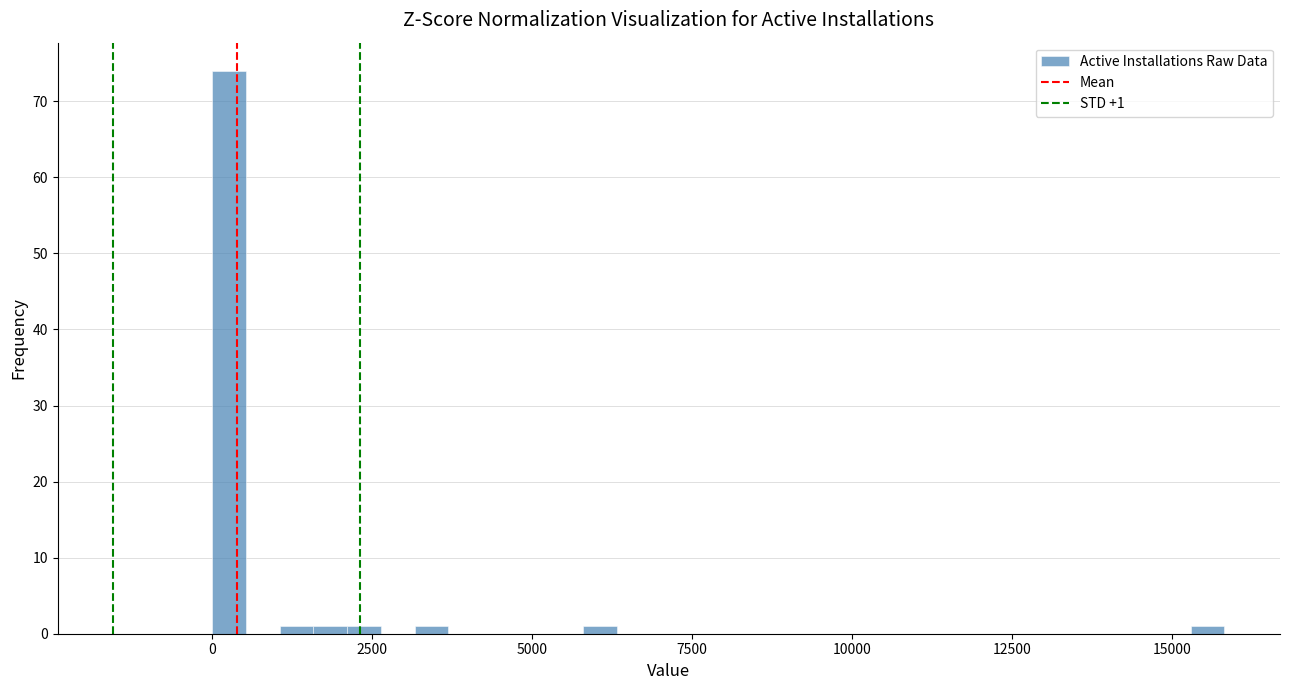

Read against the x-axis, roughly where is the centre of the tallest bar?

500